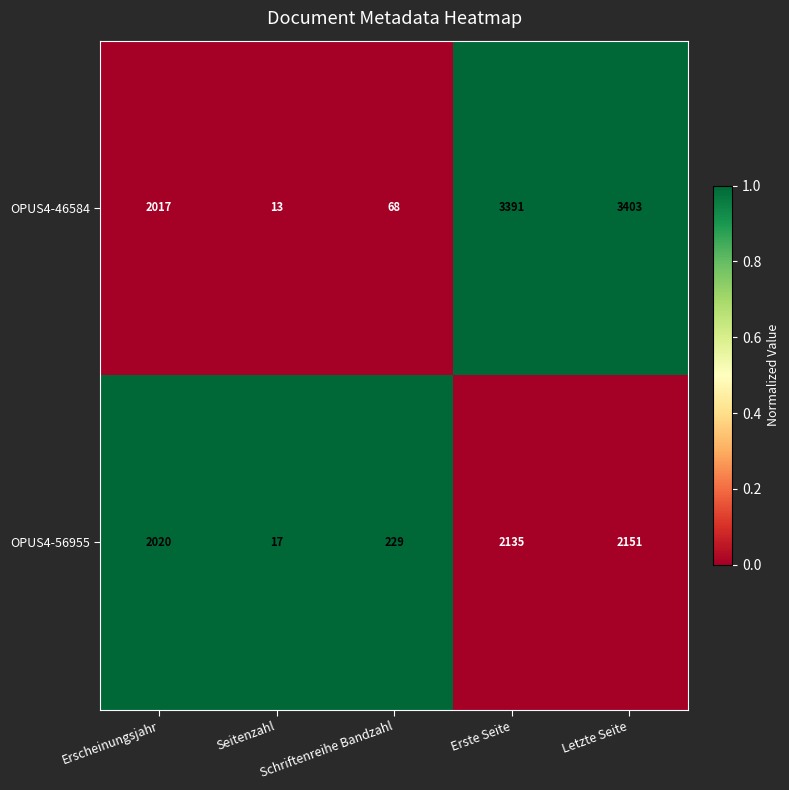

Rank the series by their average value, from highest to lowest.

OPUS4-46584, OPUS4-56955